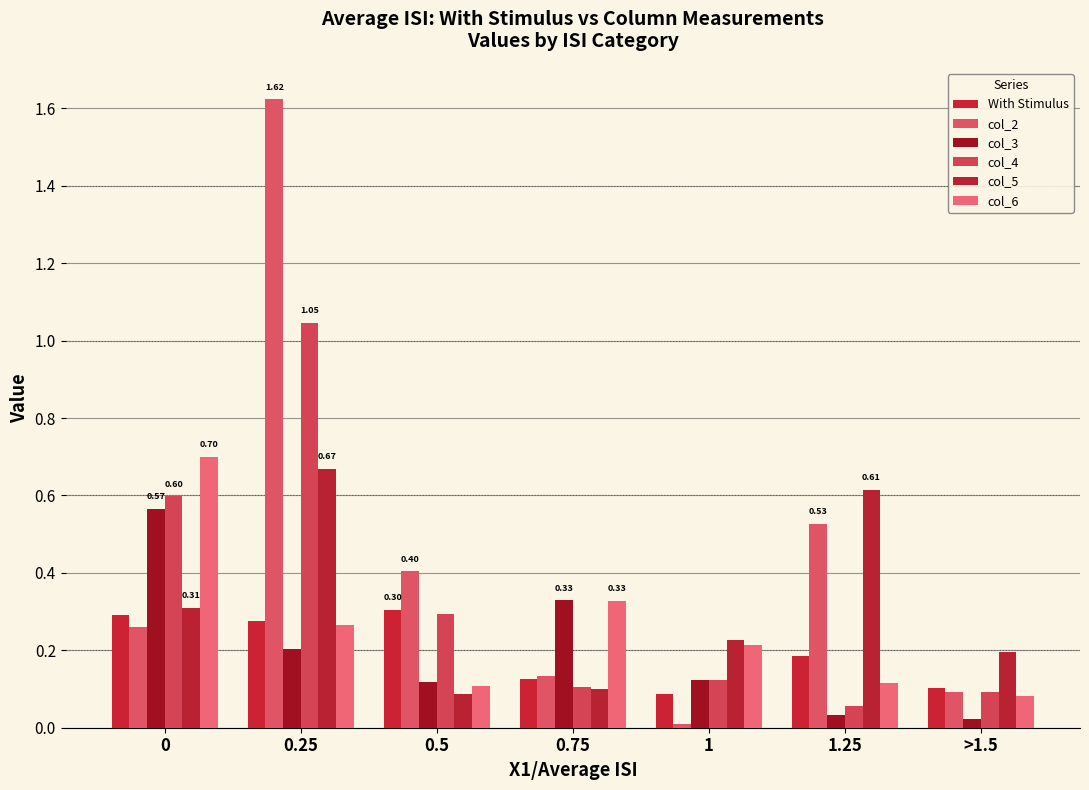

Reading right to left, what are all the values shown in this chart?

With Stimulus: 0.1	0.2	0.1	0.1	0.3	0.3	0.3
col_2: 0.1	0.5	0.0	0.1	0.4	1.6	0.3
col_3: 0.0	0.0	0.1	0.3	0.1	0.2	0.6
col_4: 0.1	0.1	0.1	0.1	0.3	1.0	0.6
col_5: 0.2	0.6	0.2	0.1	0.1	0.7	0.3
col_6: 0.1	0.1	0.2	0.3	0.1	0.3	0.7